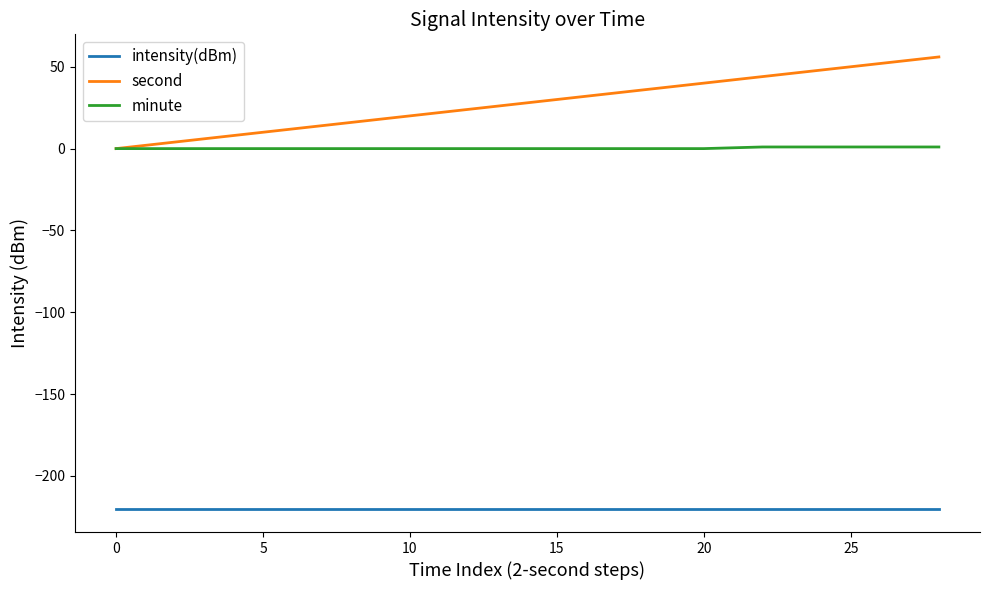

What is the maximum value shown in the chart?

56.0